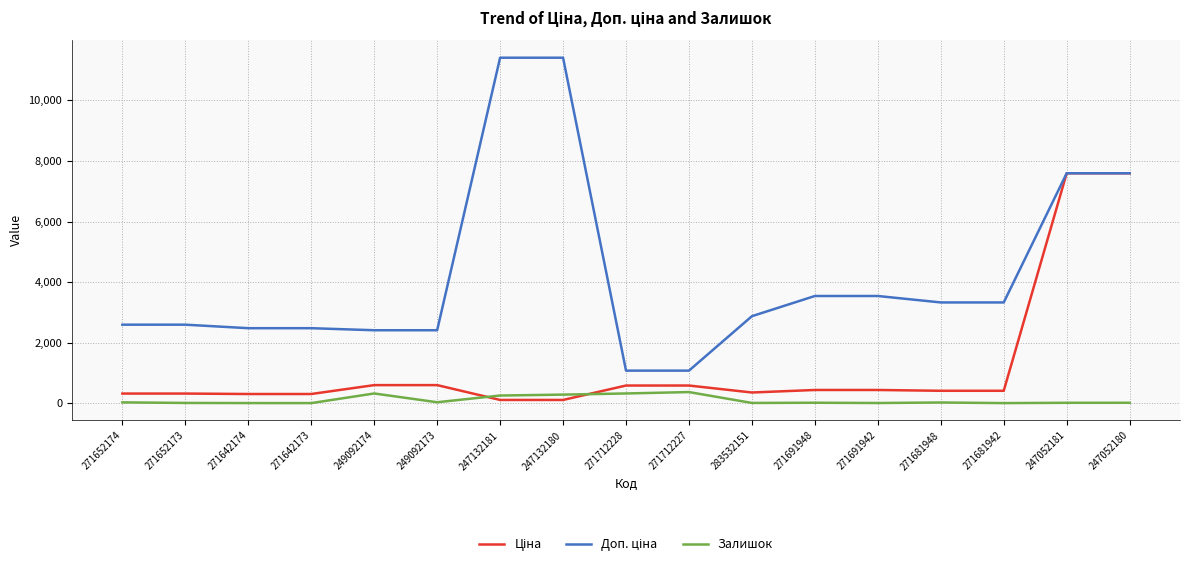

What is the maximum value shown in the chart?

11410.0